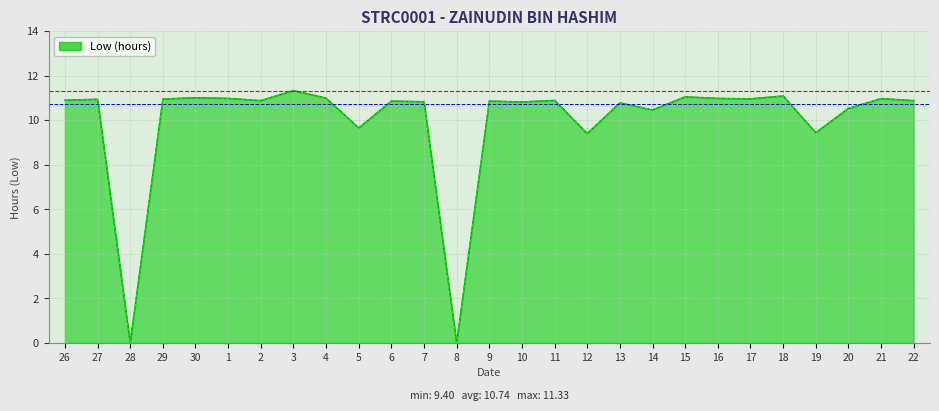

What is the average value?

9.9